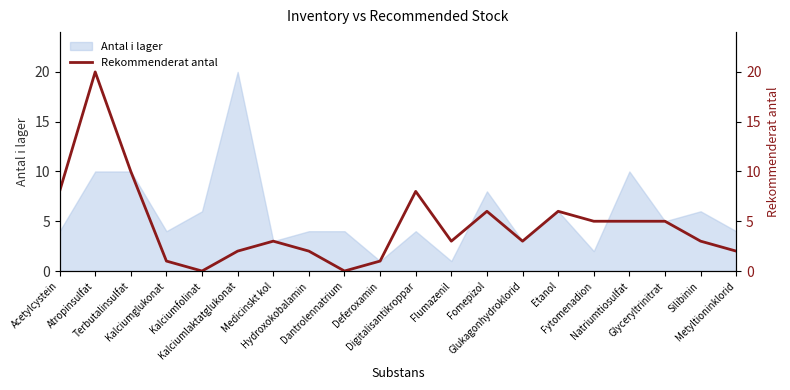

True or false: the data shows 3 at Silibinin.

True